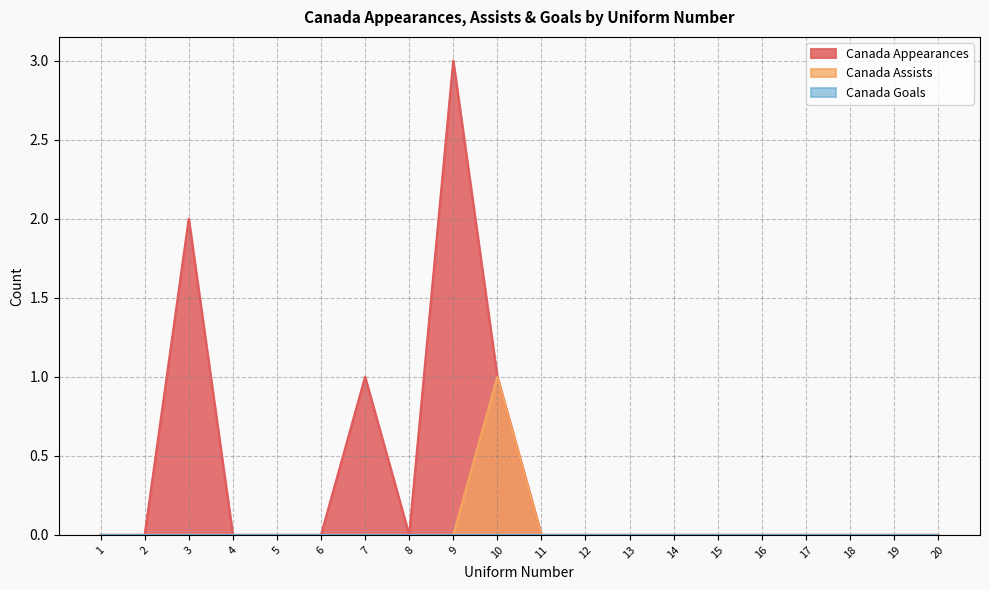

How many lines are shown in the chart?

3